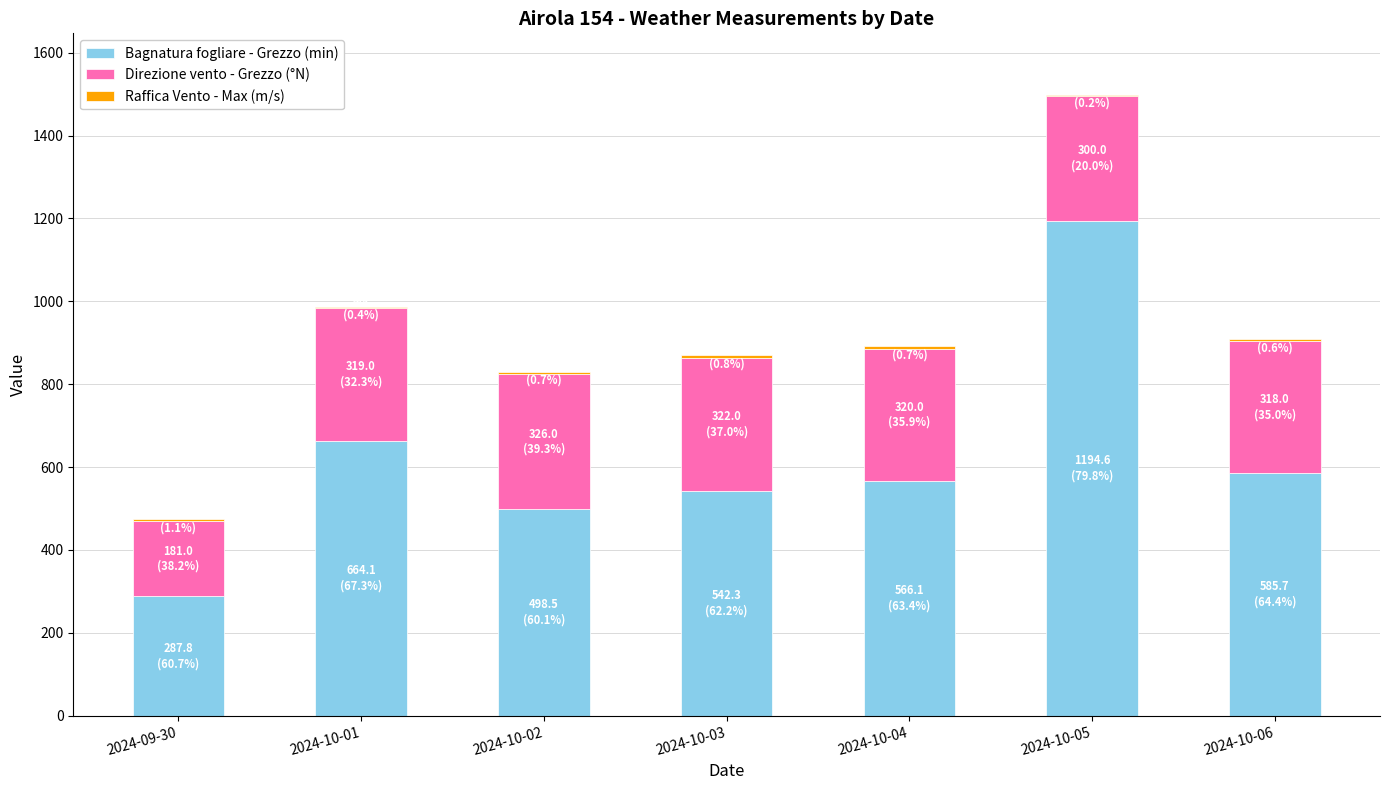

What is the total value across all series at 2024-10-01?

987.0